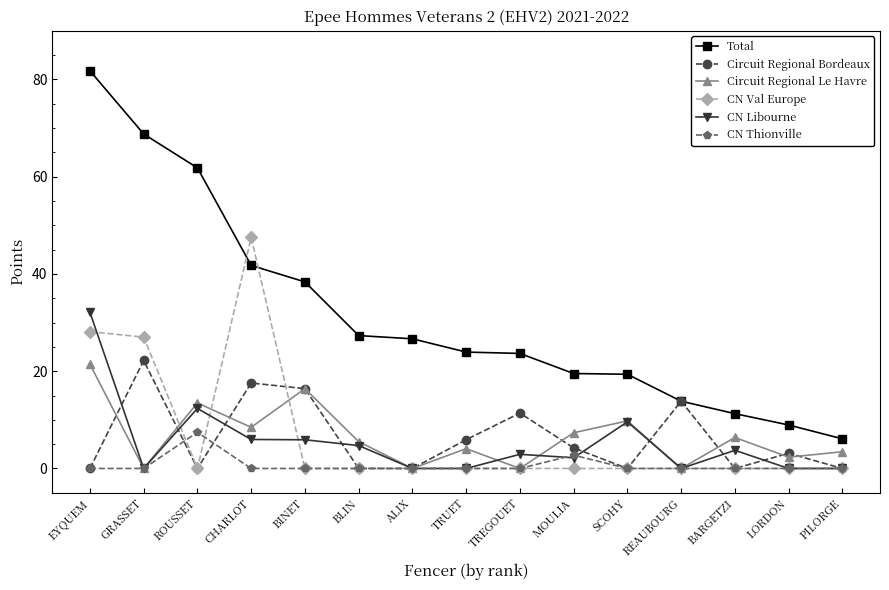

What position from the left is BARGETZI?

13